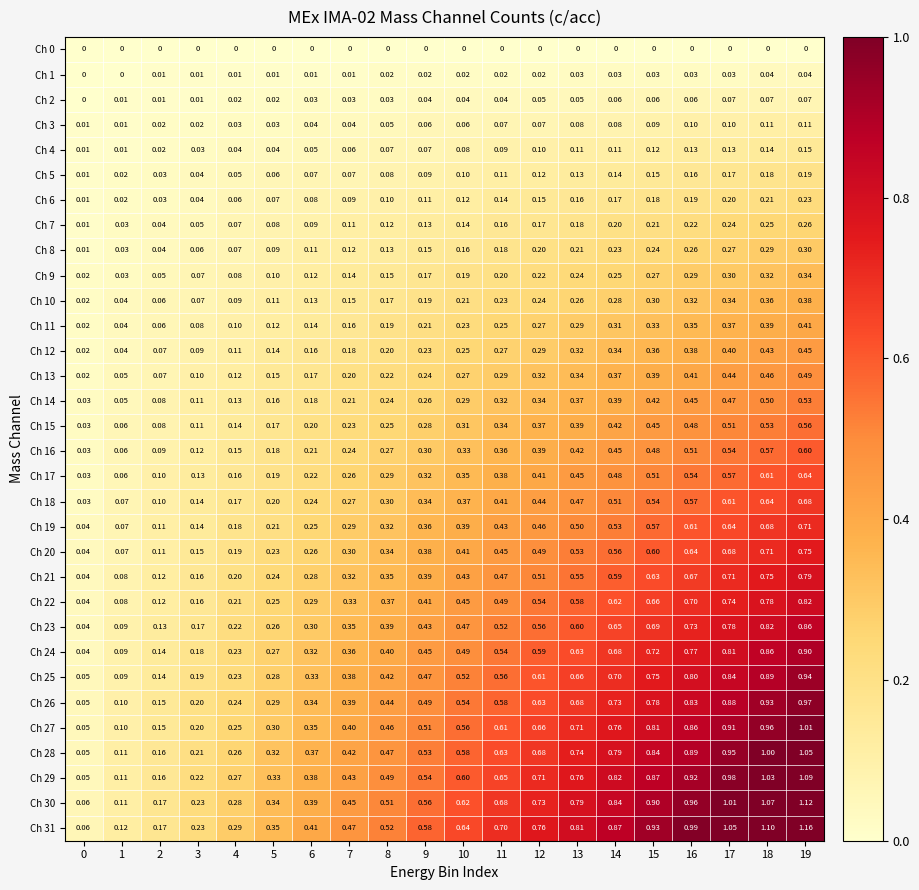

Is the value of Ch 28 at 9 greater than the value of Ch 13 at 8?

Yes